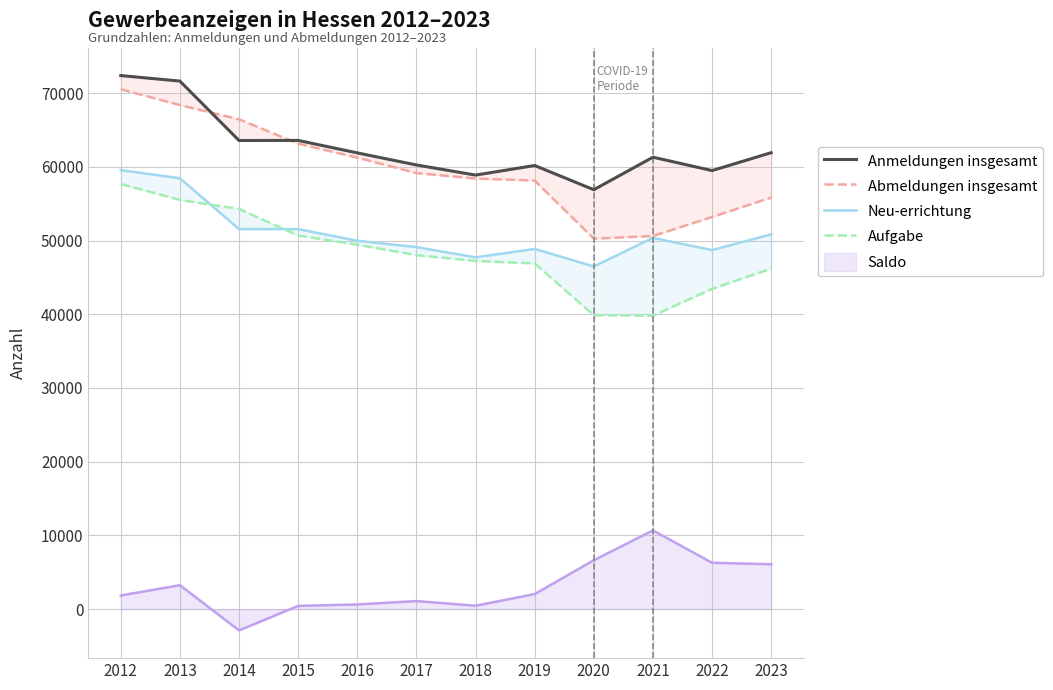

What is the approximate value of Anmeldungen insgesamt at 2023, to the nearest 100?

61900